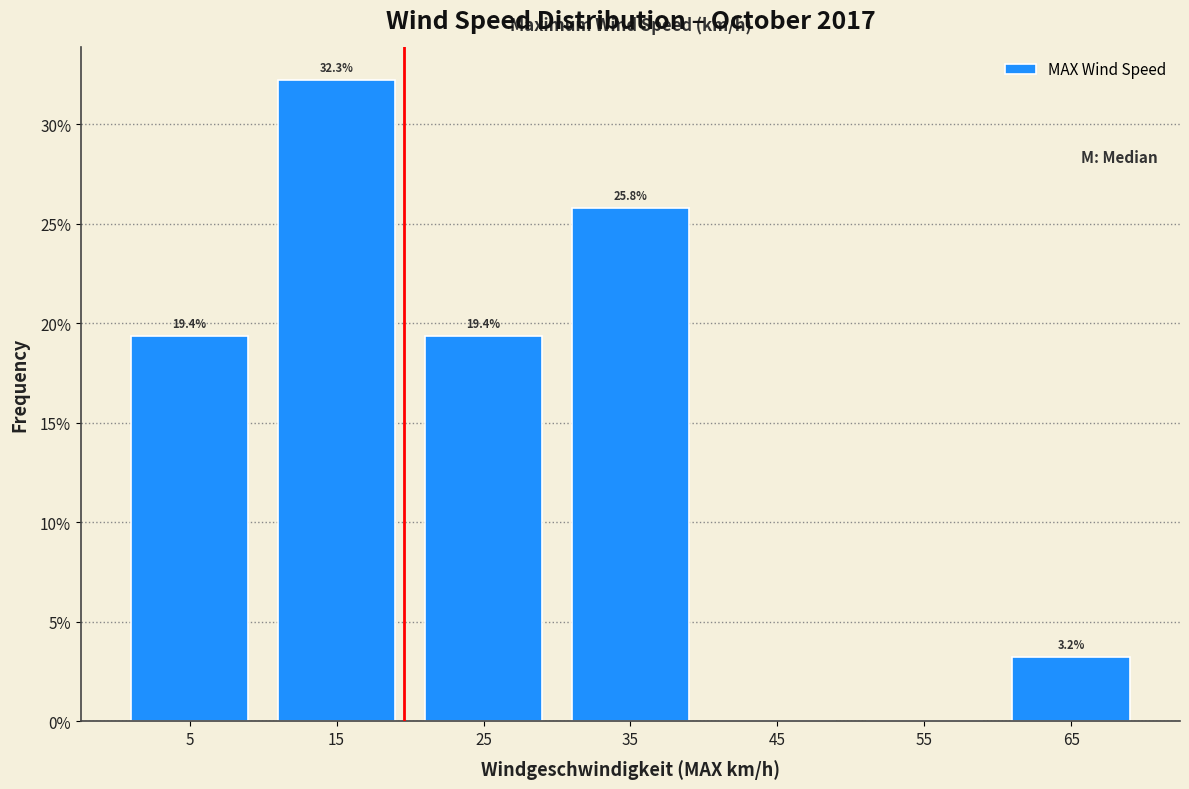

Over which range of the x-axis is the bar tallest?

10 to 20